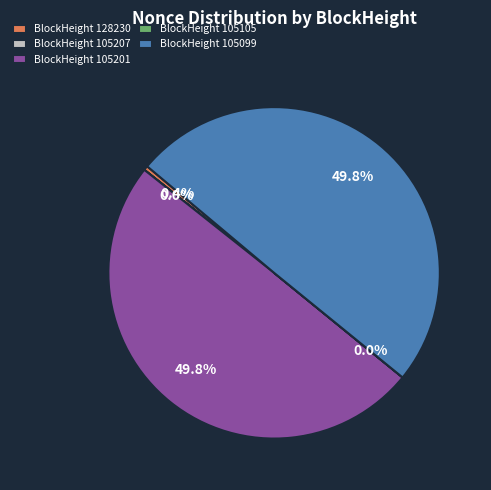

Does BlockHeight 128230 account for over 50% of the chart?

No